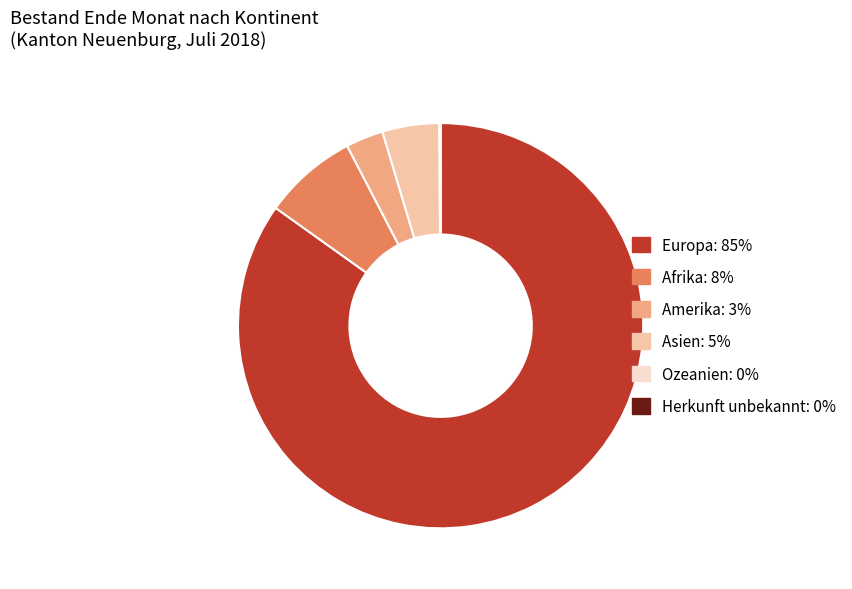

Which slice is the largest?

Europa